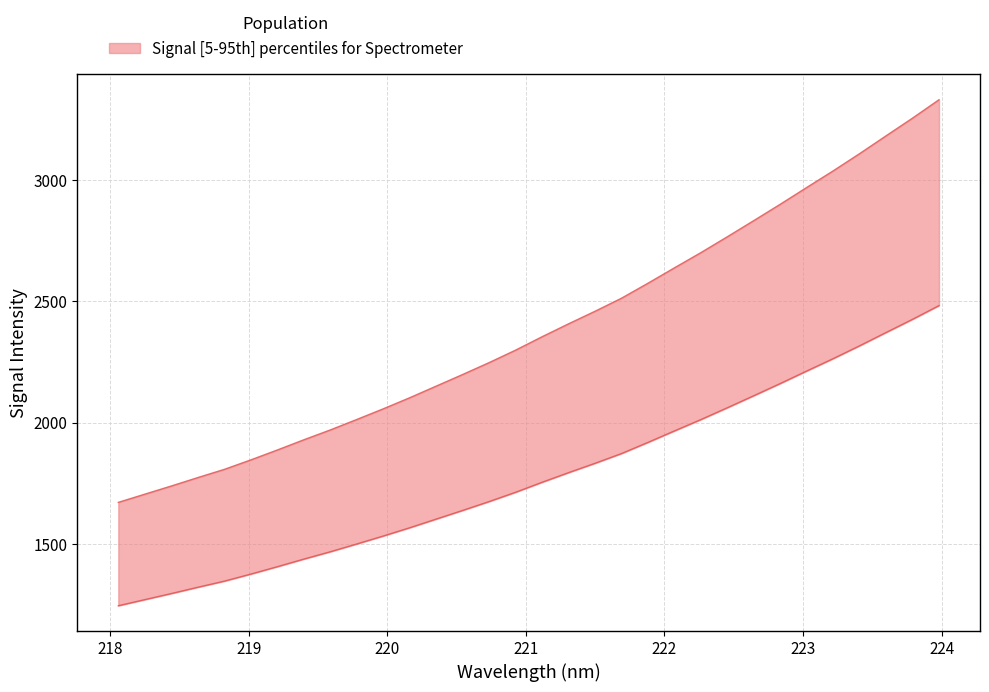

How many distinct data groups are displayed?

1